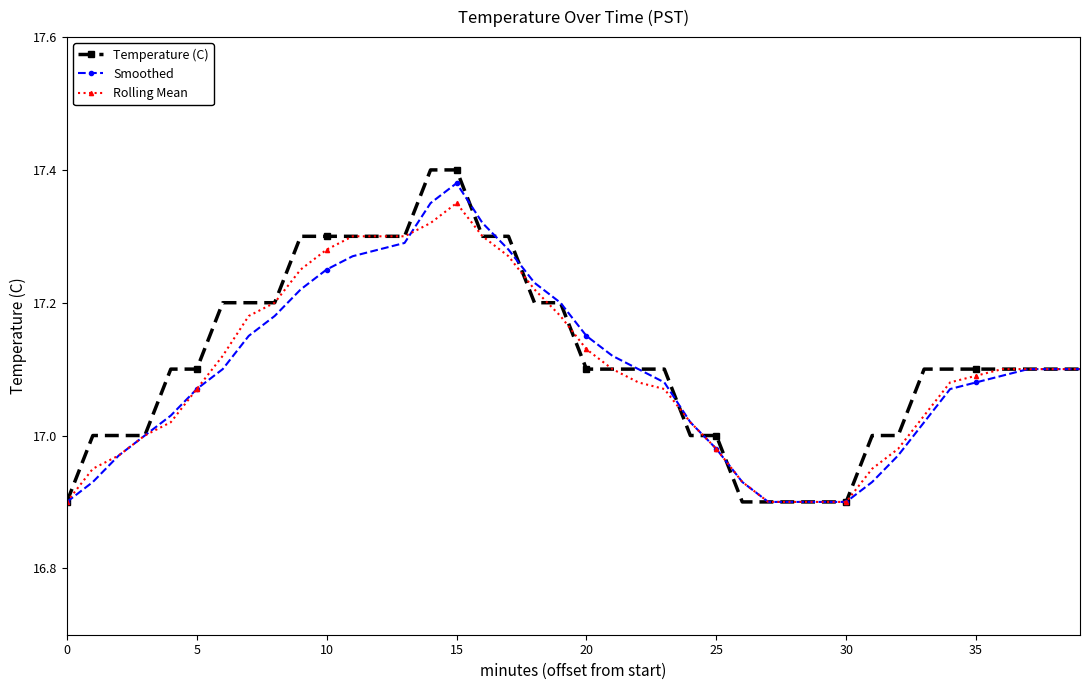

Which series has the largest range (max minus min)?

Temperature (C)